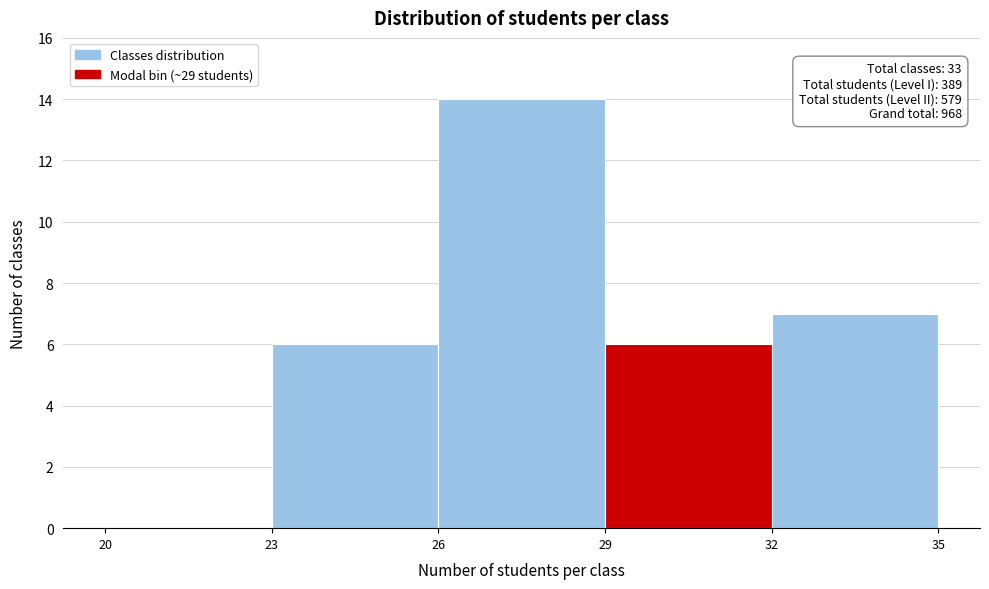

Over which range of the x-axis is the bar tallest?

26 to 29